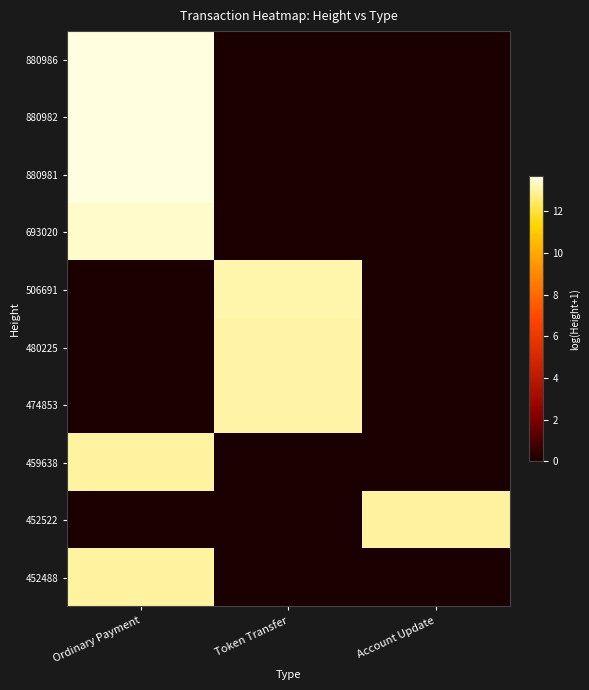

At Ordinary Payment, list the series in order from smallest to largest.

506691, 480225, 474853, 452522, 452488, 459638, 693020, 880981, 880982, 880986